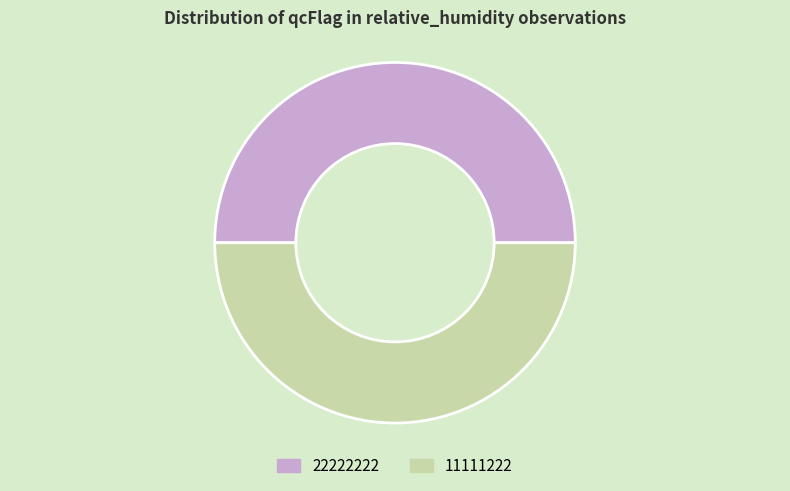

The 11111222 slice represents 50% of the pie. True or false?

True